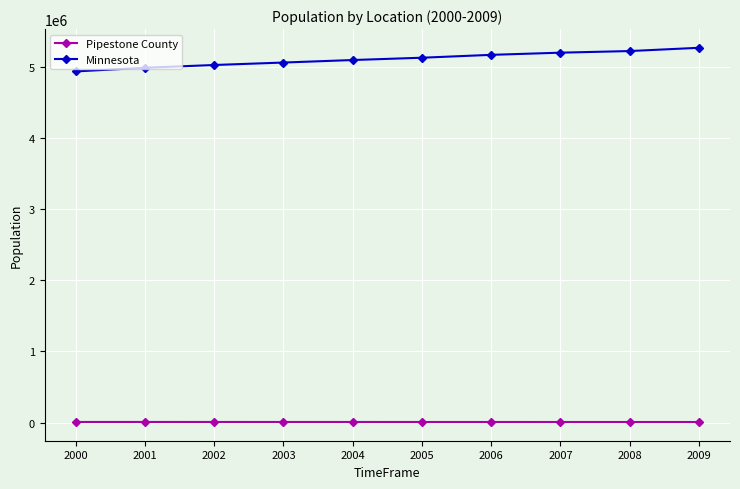

Which series has the widest spread of values?

Minnesota